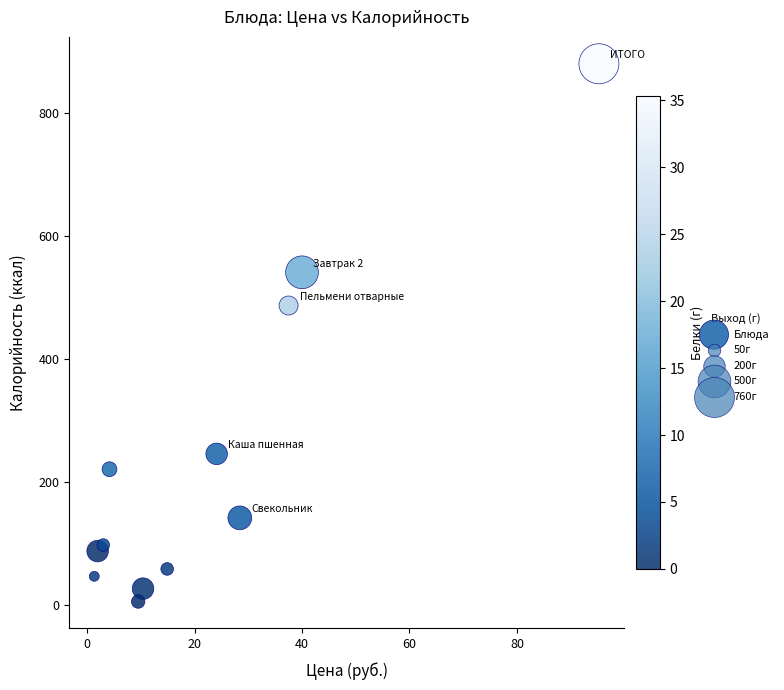

What Y value in the scatter plot is closest to 442?

487.0